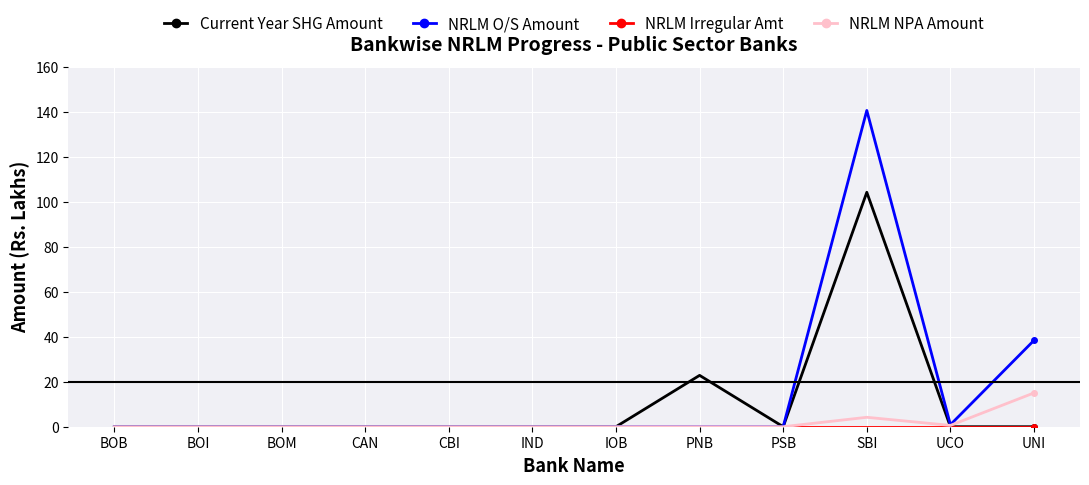

True or false: NRLM NPA Amount has more than 0 interior local peaks.

True